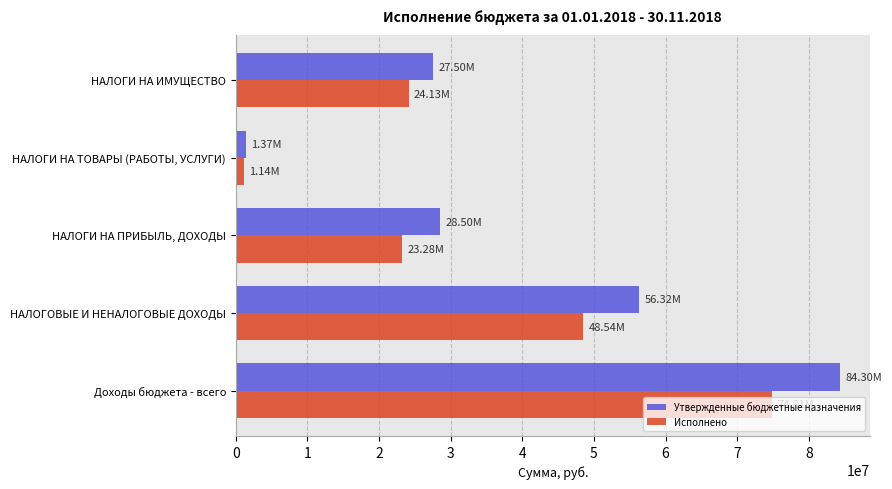

List the series in order of their overall mean, lowest first.

Исполнено, Утвержденные бюджетные назначения